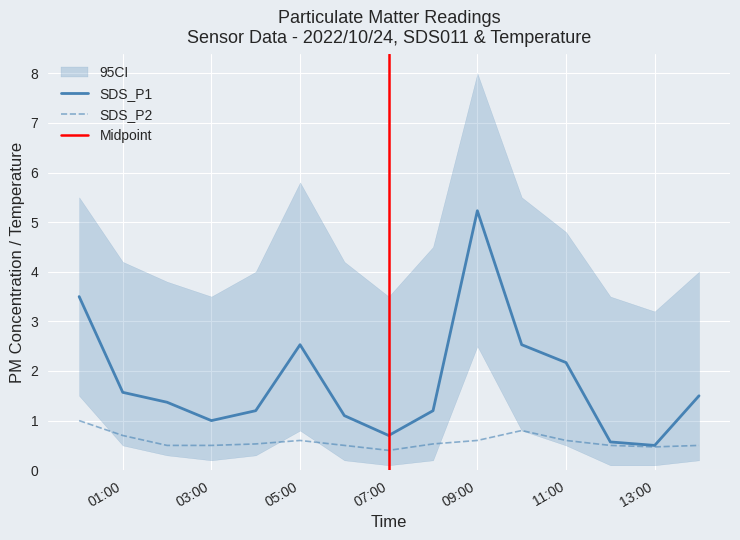

True or false: SDS_P2 has more than 2 interior local peaks.

False